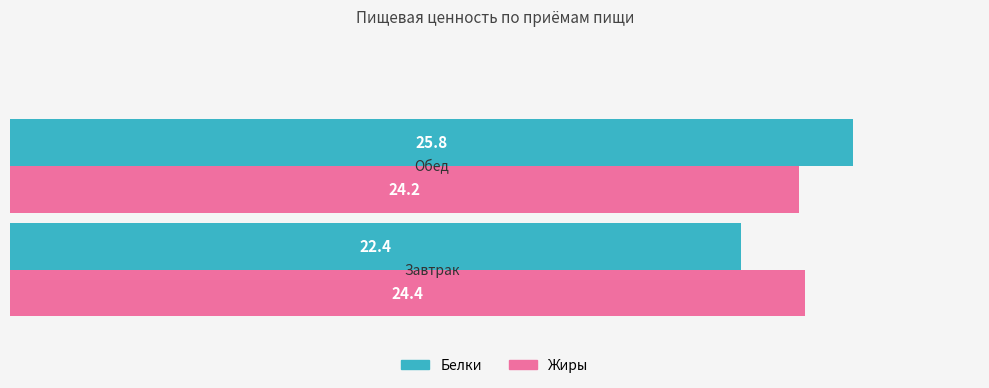

Rank the series by their average value, from lowest to highest.

Белки, Жиры